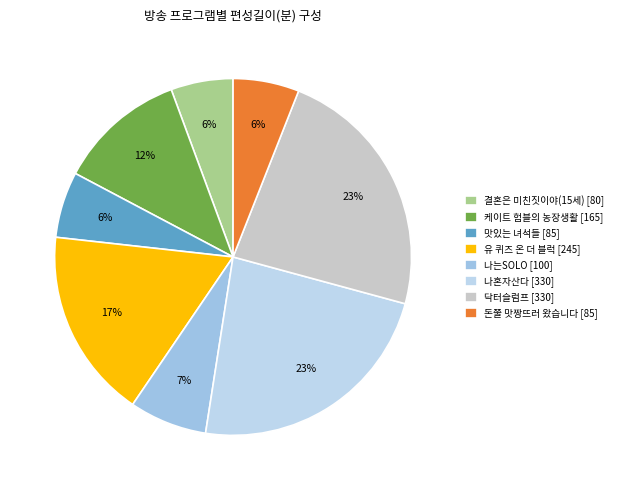

How many slices are in this pie chart?

8